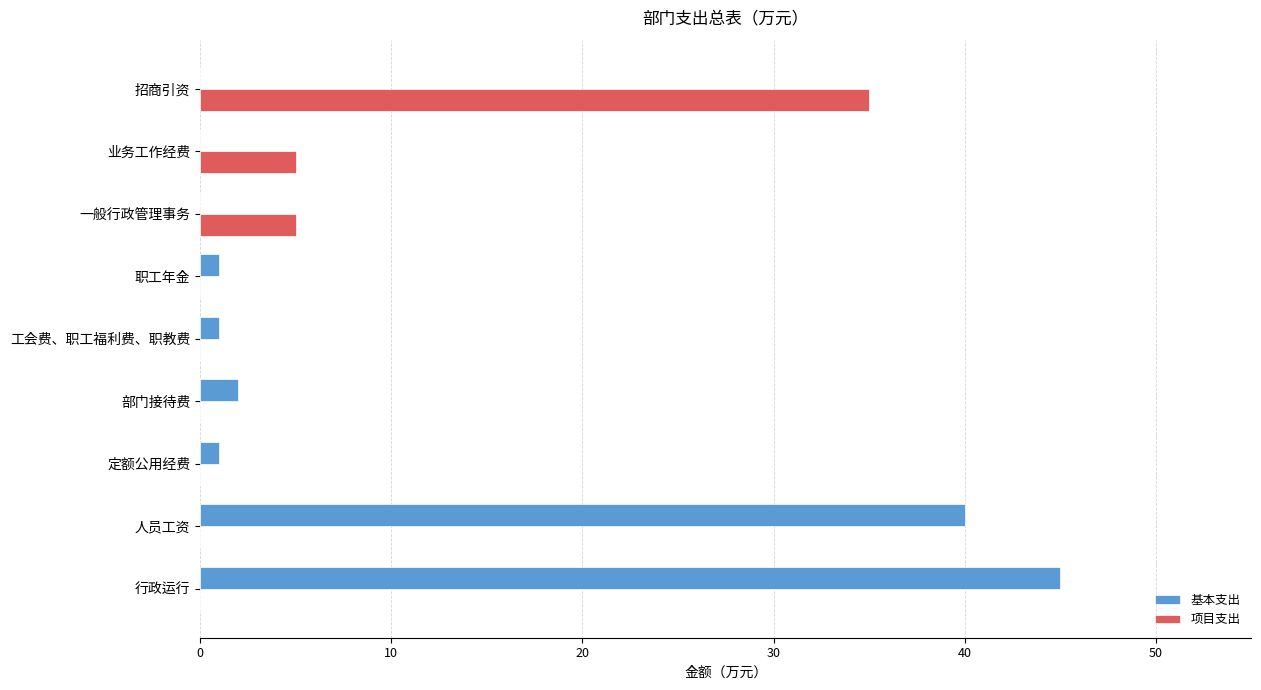

What is the sum of the 基本支出 values at 业务工作经费 and 人员工资?

40